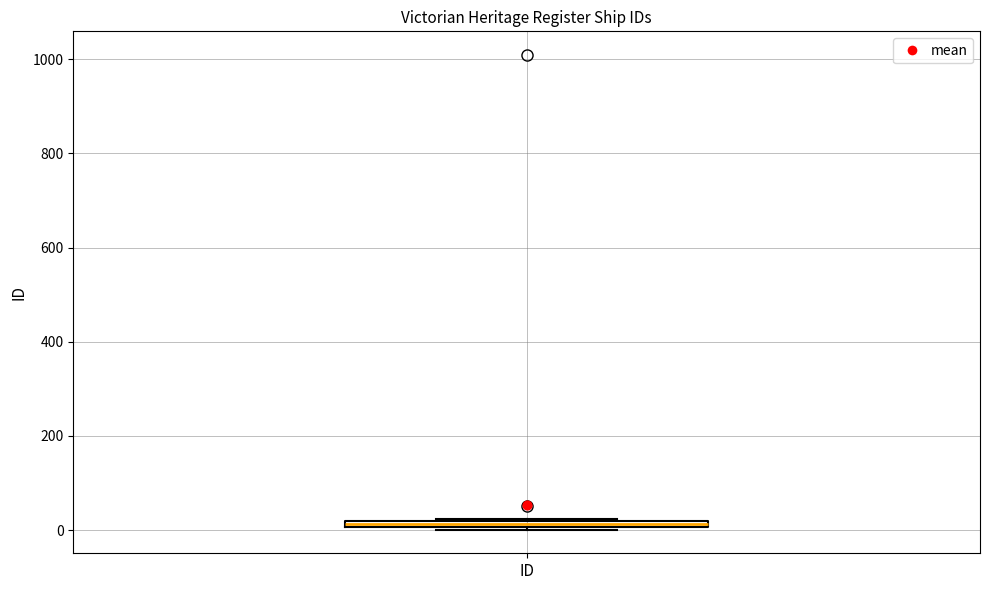

Where is the upper edge of the box for ID on the y-axis? The values are not printed on the chart, so give them approximately, as read against the axis.

20